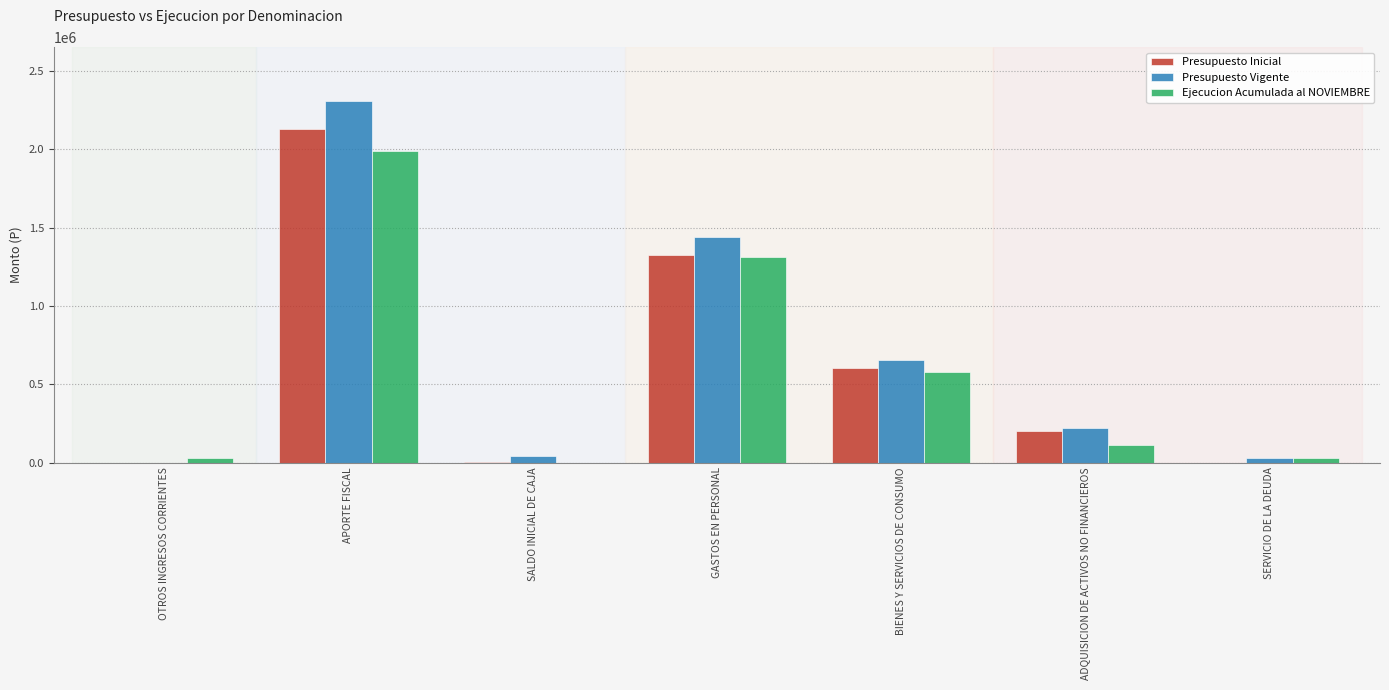

What is the average value of the Presupuesto Vigente series?

670172